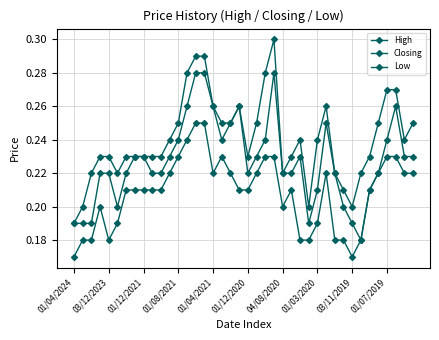

How many lines are shown in the chart?

3